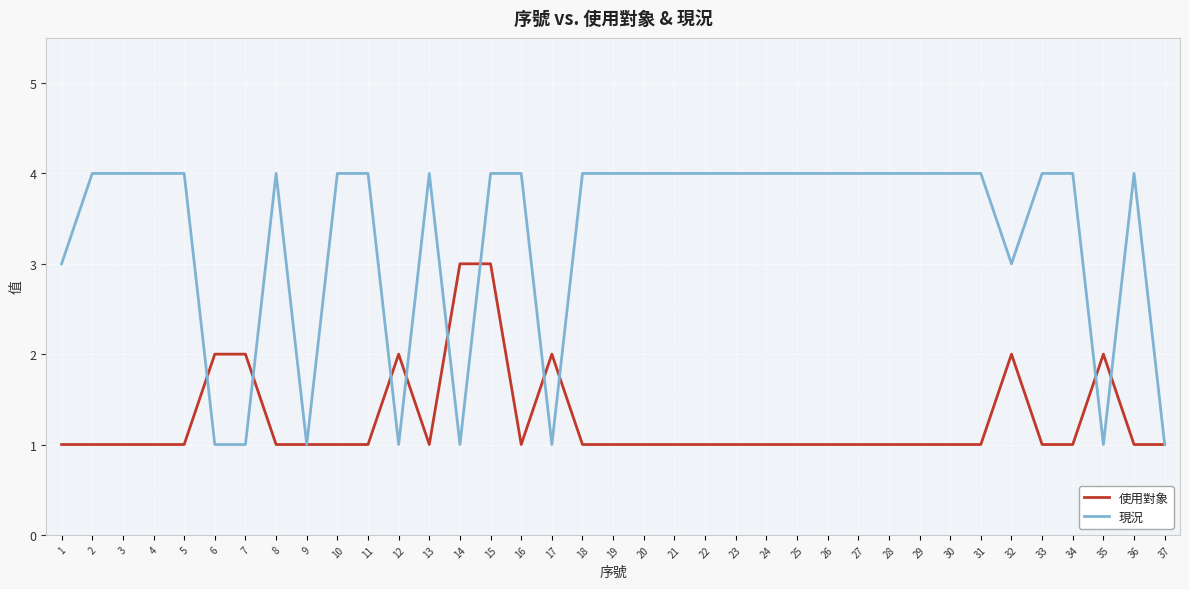

What are all the series names shown in the legend?

使用對象, 現況